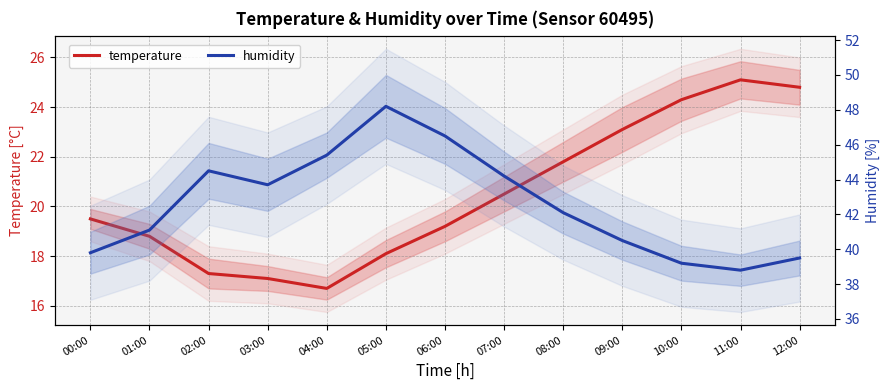

Is the value of temperature at 02:00 greater than the value of humidity at 05:00?

No